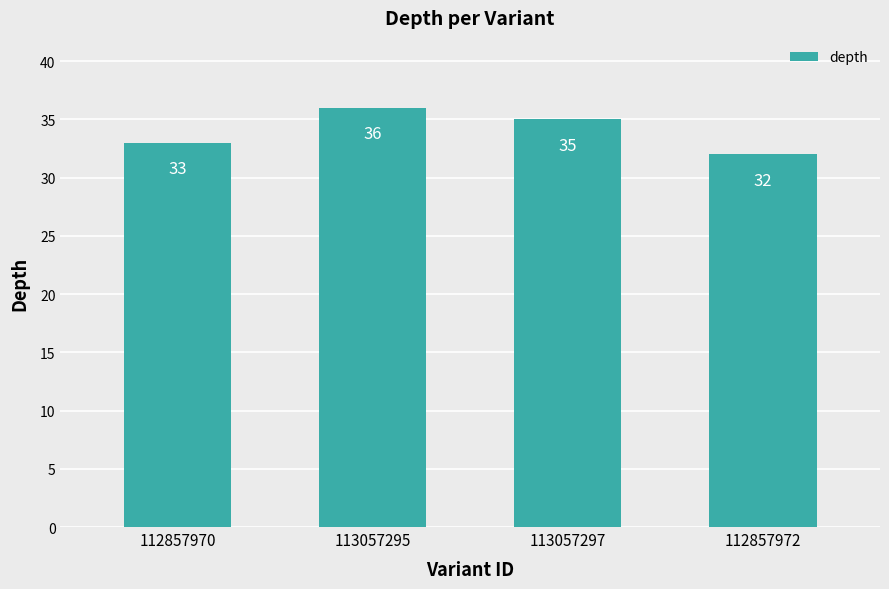

Rank the categories by value from lowest to highest.

112857972, 112857970, 113057297, 113057295